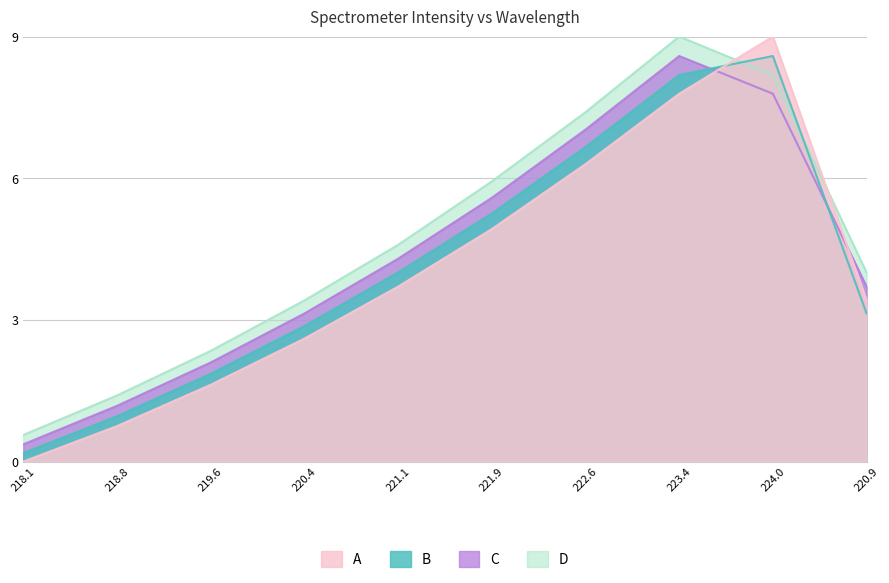

Does the chart have visible grid lines?

Yes